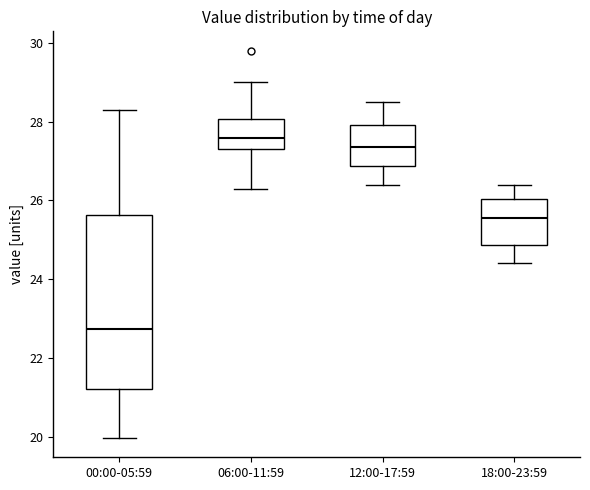

Reading left to right, read every box against the y-axis: the position of its median line, the range the box covers, and the ends of its whiskers. The values are not printed on the chart, so give them approximately, as read against the axis.

00:00-05:59: median 22.8, box 21.2 to 25.6, whiskers 20.0 to 28.4
06:00-11:59: median 27.6, box 27.2 to 28.0, whiskers 26.4 to 29.0
12:00-17:59: median 27.4, box 26.8 to 28.0, whiskers 26.4 to 28.6
18:00-23:59: median 25.6, box 24.8 to 26.0, whiskers 24.4 to 26.4